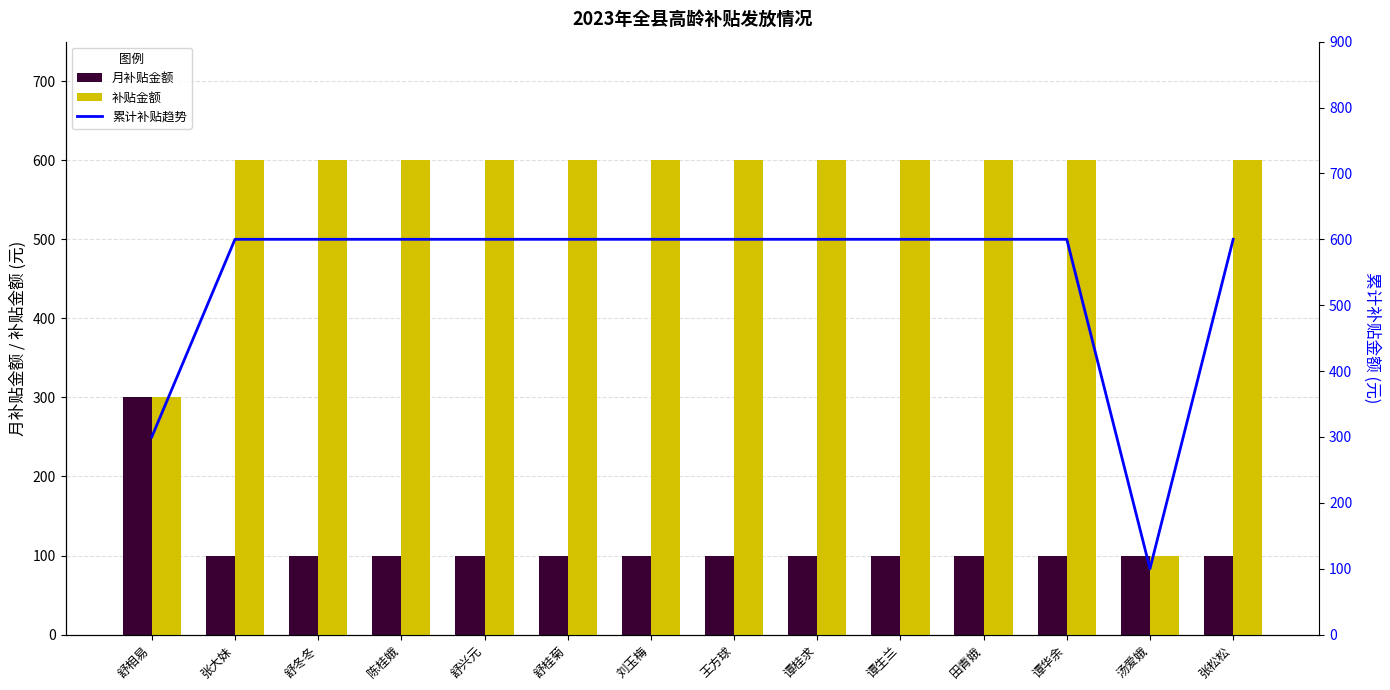

At how many categories does at least one series exceed 408?

12